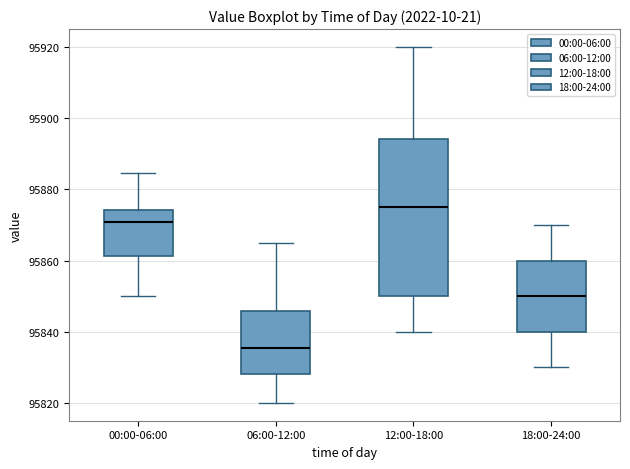

Which box is the tallest, from its lower edge to its upper edge?

12:00-18:00